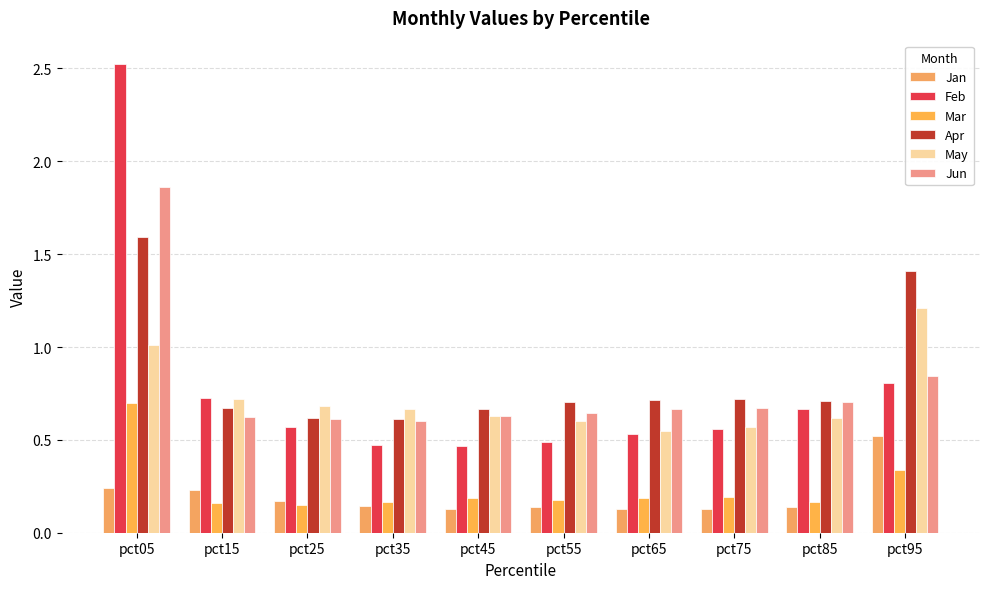

How many series are shown in this chart?

6